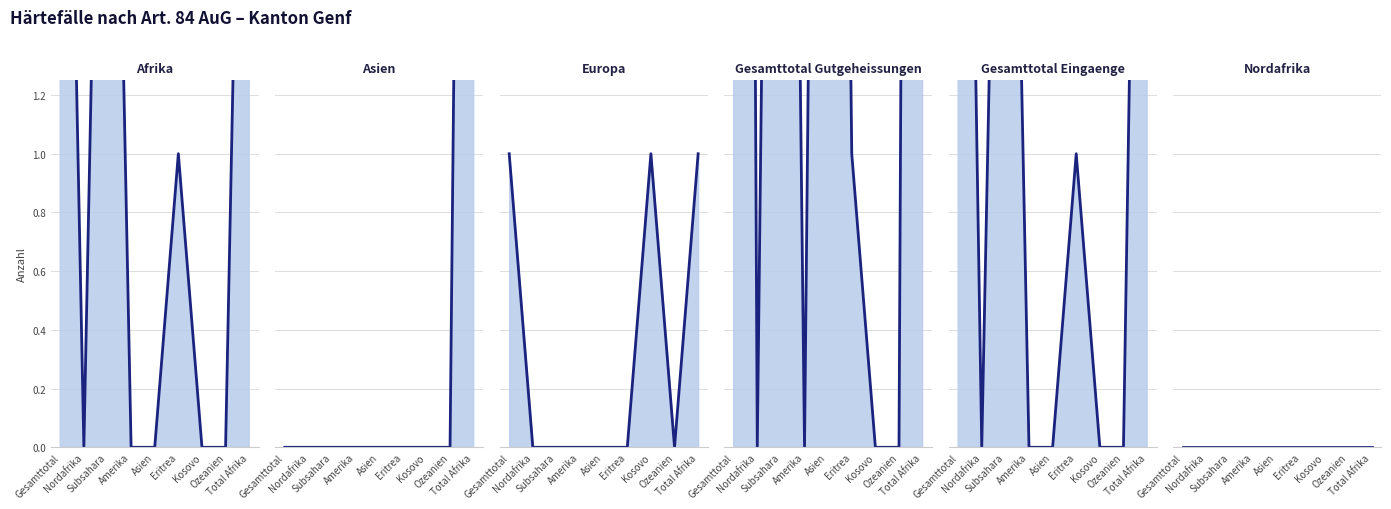

Where is Afrika nearest to the value 2?

Eritrea